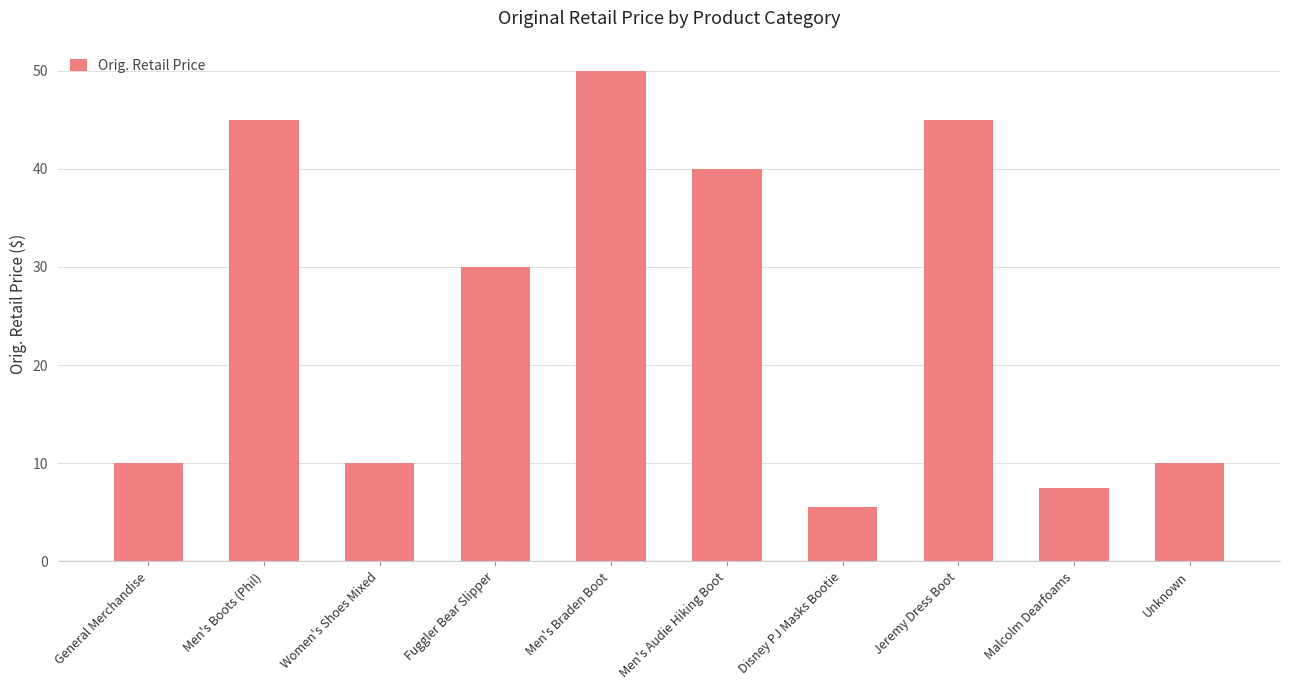

What position from the left is Men's Boots (Phil)?

2